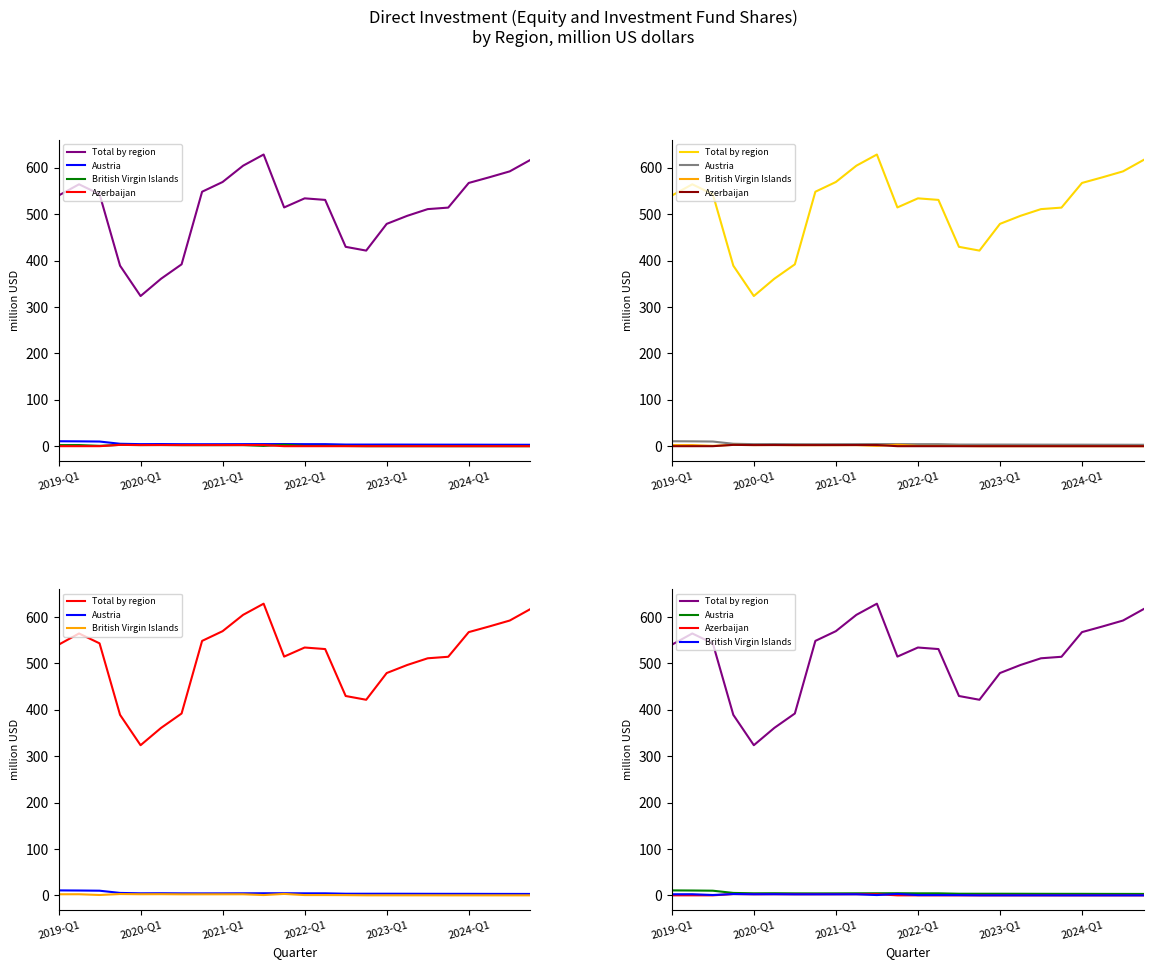

Reading left to right, what are all the values shown in this chart?

Total by region: 540.4	564.7	543.4	389.2	323.7	361.1	392.1	548.6	569.6	604.8	628.9	514.8	534.4	531.0	429.8	421.7	479.3	496.7	511.2	514.4	567.6	579.8	592.6	617.1
Austria: 10.7	10.4	10.0	5.2	4.4	4.6	4.3	4.2	4.3	4.4	4.5	4.6	4.3	4.3	3.5	3.5	3.5	3.4	3.3	3.3	3.3	3.1	3.1	3.0
British Virgin Islands: 2.3	2.4	0.8	2.8	2.4	2.5	2.2	2.2	2.2	2.3	0.6	3.1	0.6	0.6	0.5	0.1	0.1	0.1	0.1	0.0	0.0	0.0	0.0	0.0
Azerbaijan: 0.0	0.0	0.0	2.8	2.4	2.5	2.4	2.4	2.4	2.5	2.5	0.0	0.0	0.0	0.0	0.0	0.0	0.0	0.0	0.0	0.0	0.0	0.0	0.0